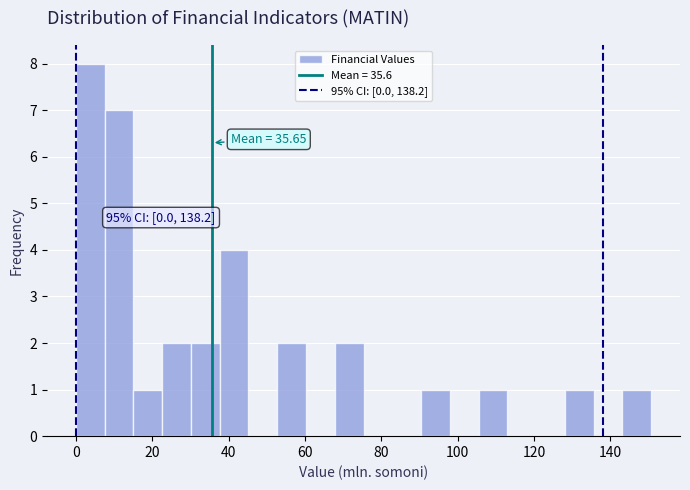

Read against the x-axis, roughly where is the centre of the tallest bar?

4